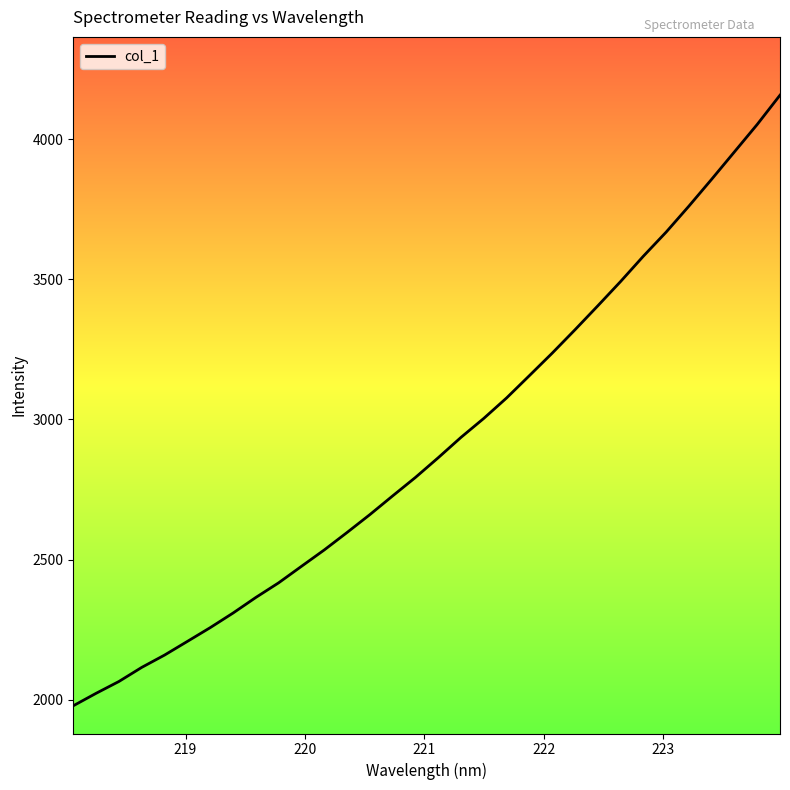

What is the difference between the maximum and minimum values?

2178.3